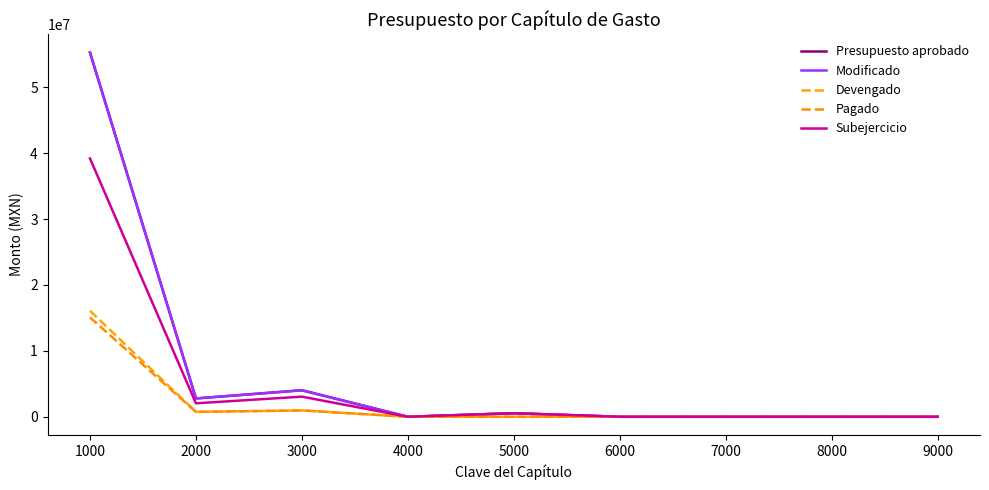

Which series changed the most between 2000 and 7000?

Modificado